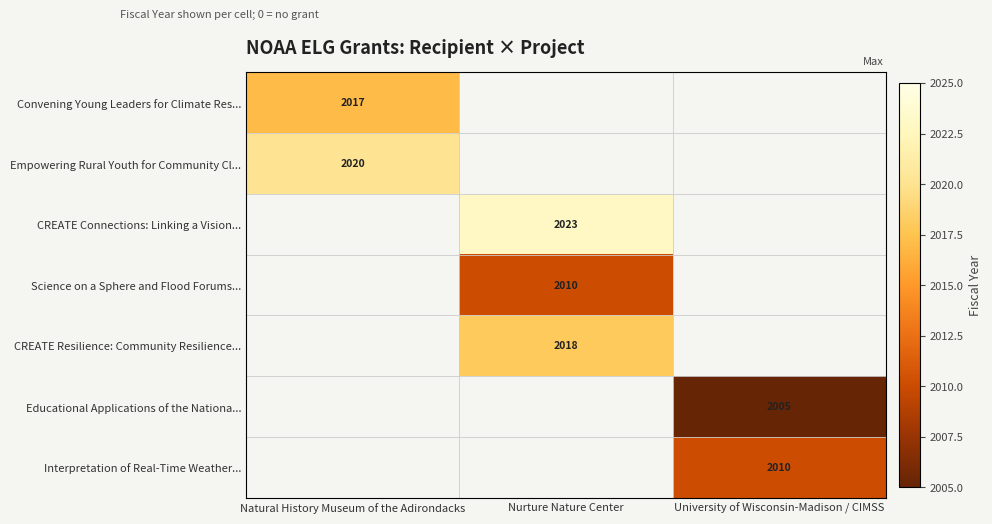

True or false: Science on a Sphere and Flood Forums... has a value of 2010 at Nurture Nature Center.

True